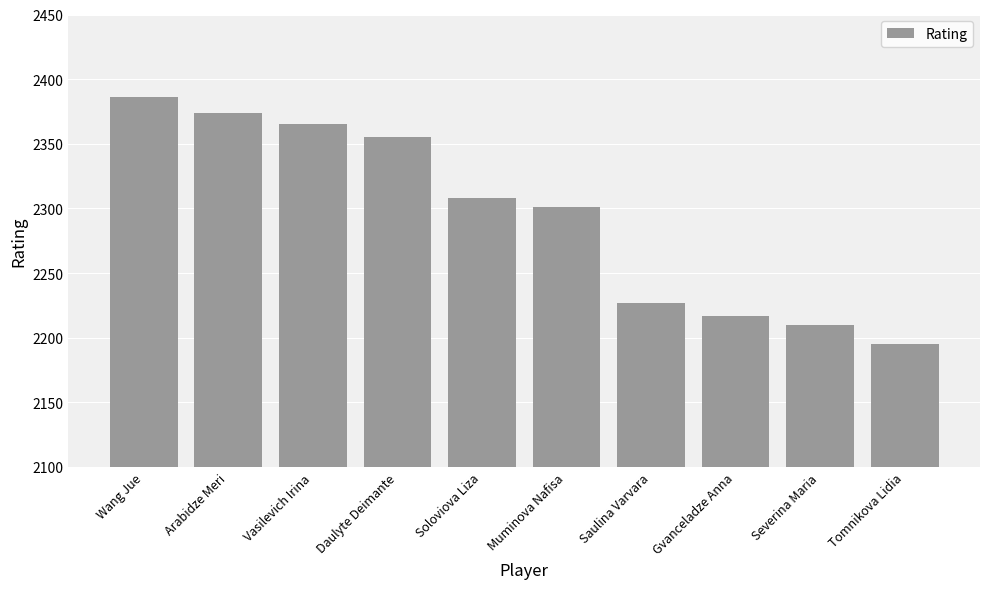

What value does the data have at Arabidze Meri, to the nearest 50?

2350